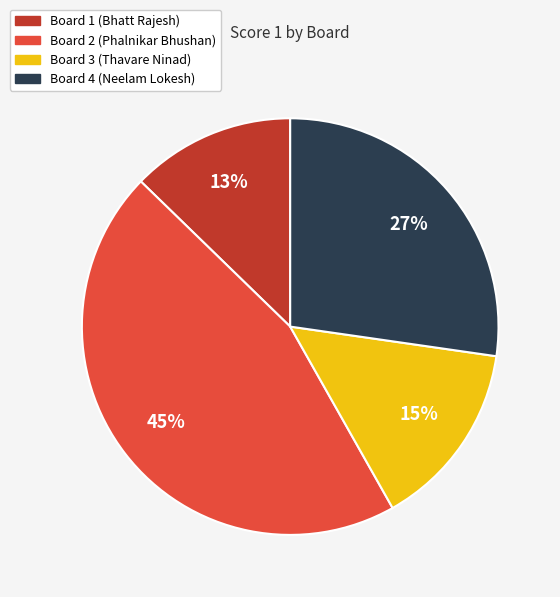

How many segments does this pie chart have?

4